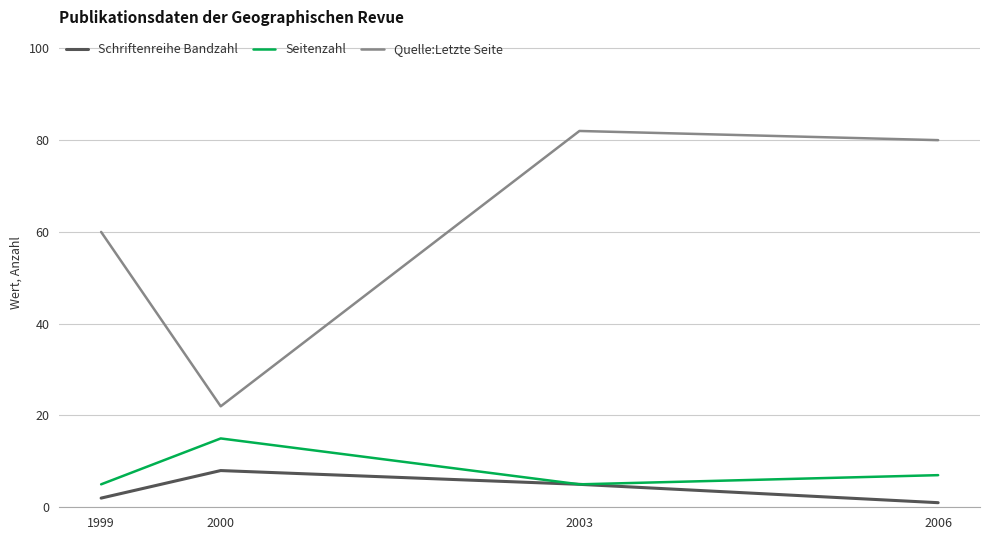

What is the difference between the highest and lowest values at 2006?

79